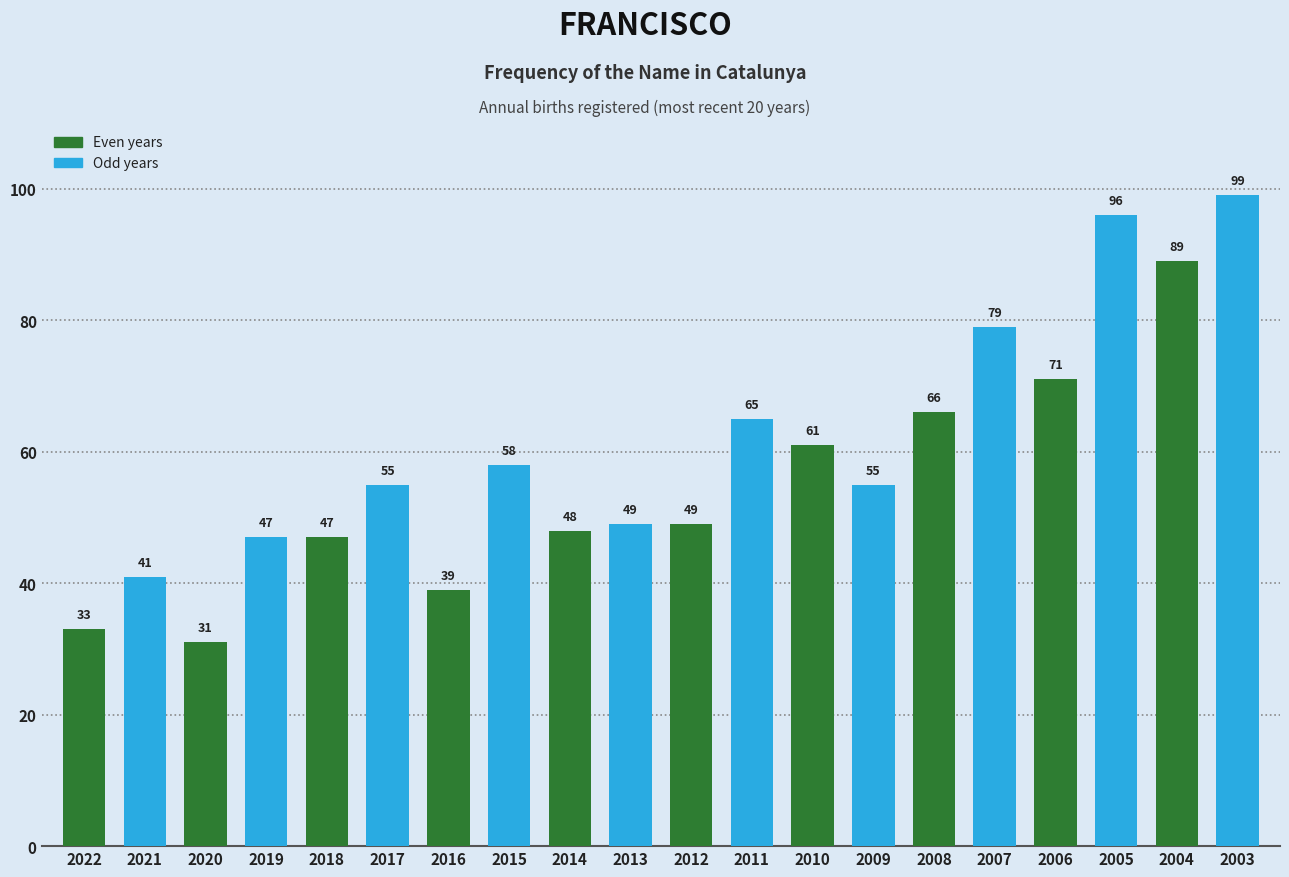

Between 2016 and 2008, which is larger?

2008